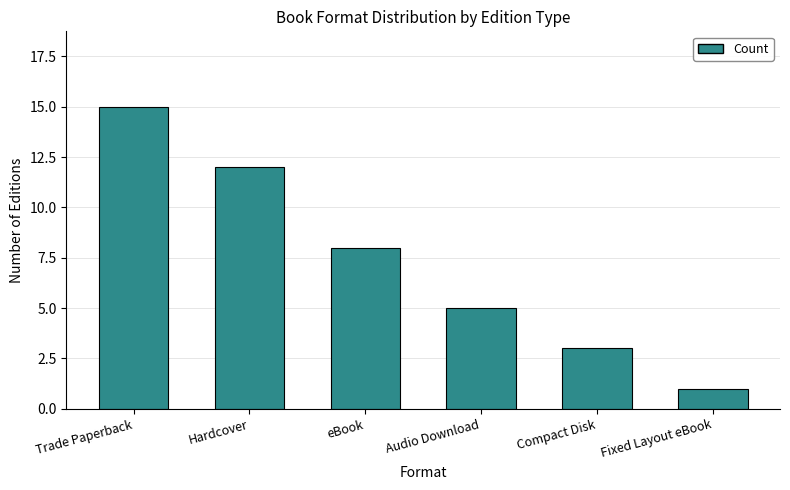

What is the difference between the maximum and minimum values?

14